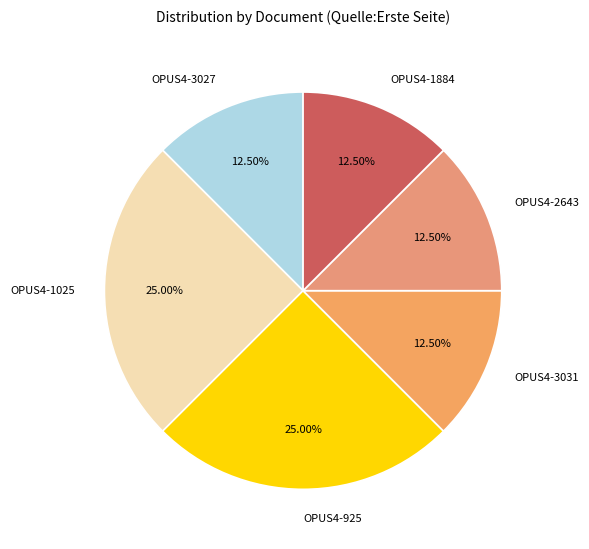

Is there any slice that represents more than half of the pie?

No